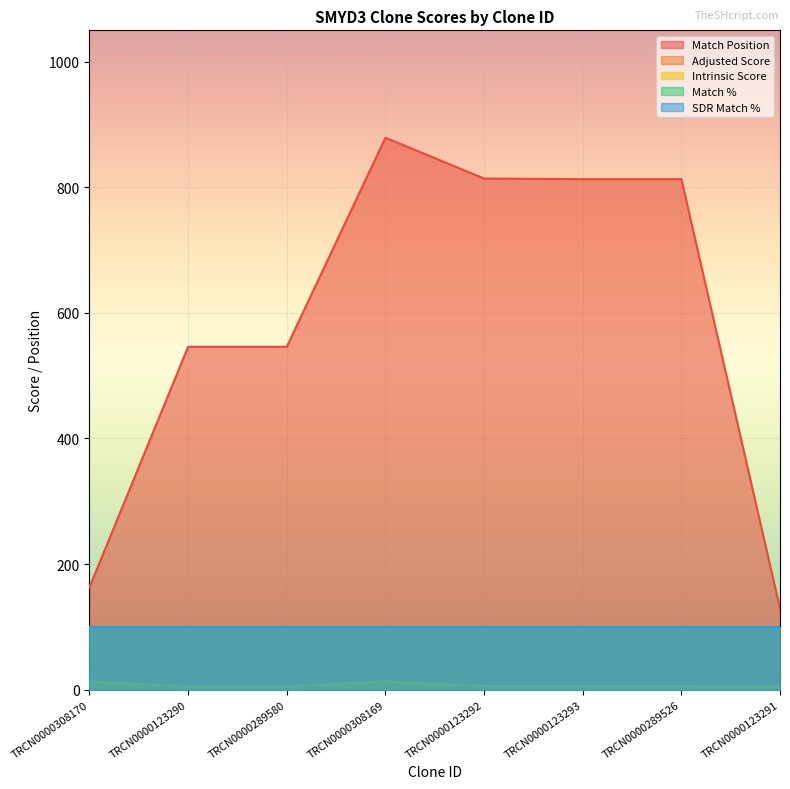

How many data points in Intrinsic Score are less than 5?

3